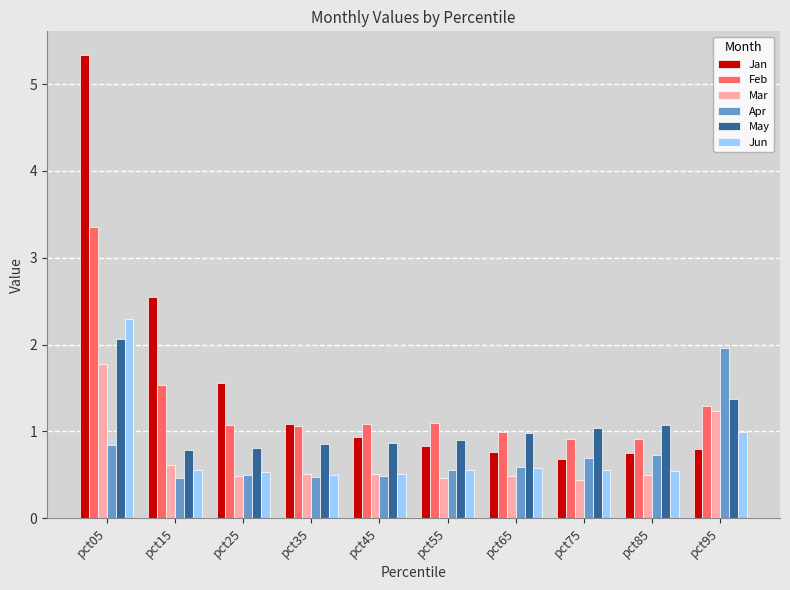

What is the sum of all Apr values?

7.3